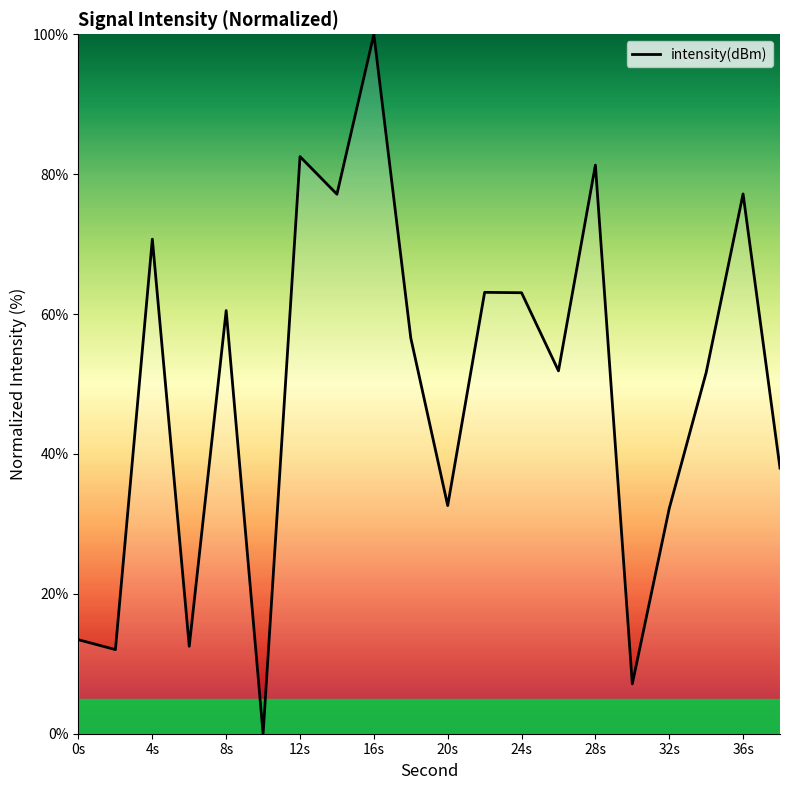

What is the greatest value displayed?

100.0